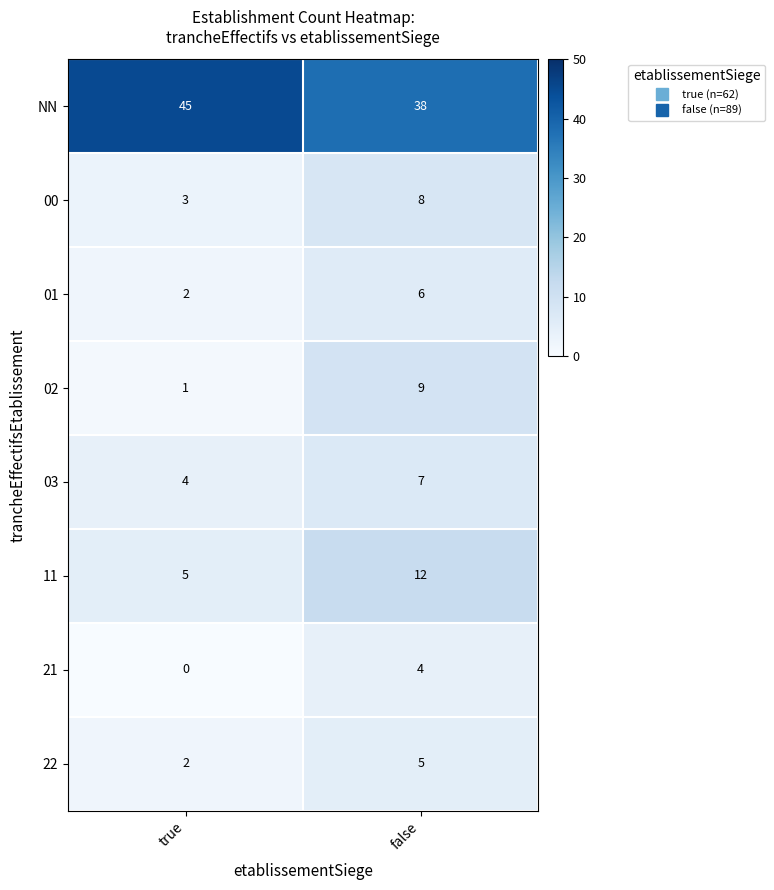

At which category is the sum across all series the highest?

false